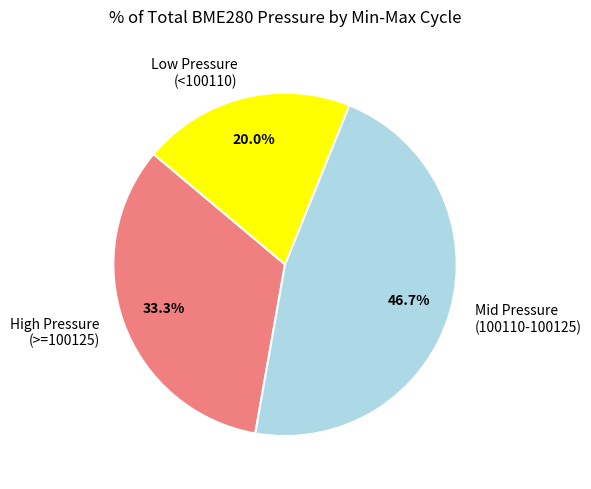

Rank the categories by value from highest to lowest.

Mid Pressure (100110-100125), High Pressure (>=100125), Low Pressure (<100110)